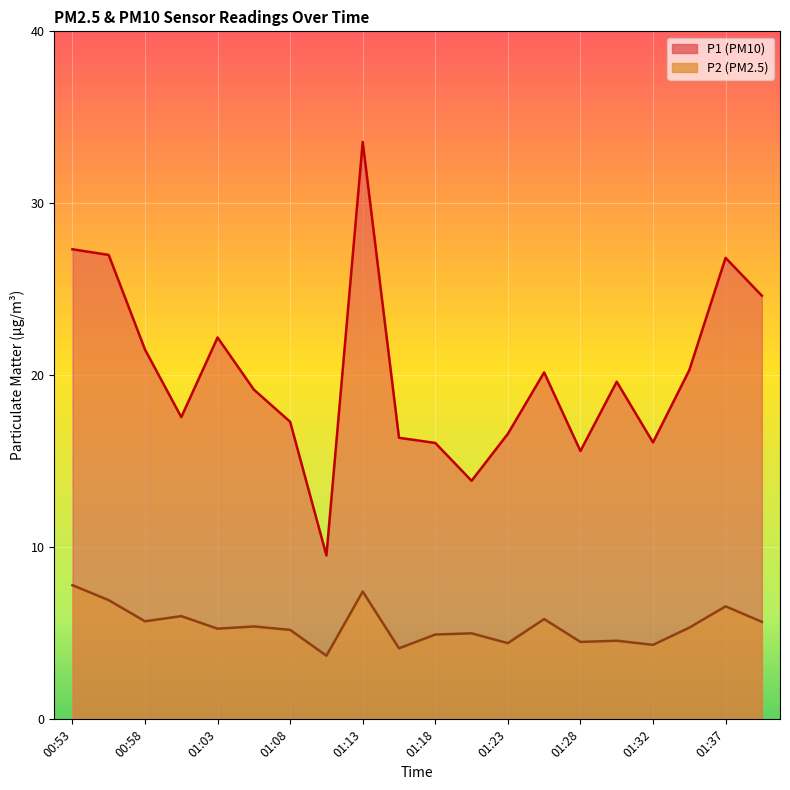

In P2, how many points are higher than both neighbors (excluding endpoints)?

7